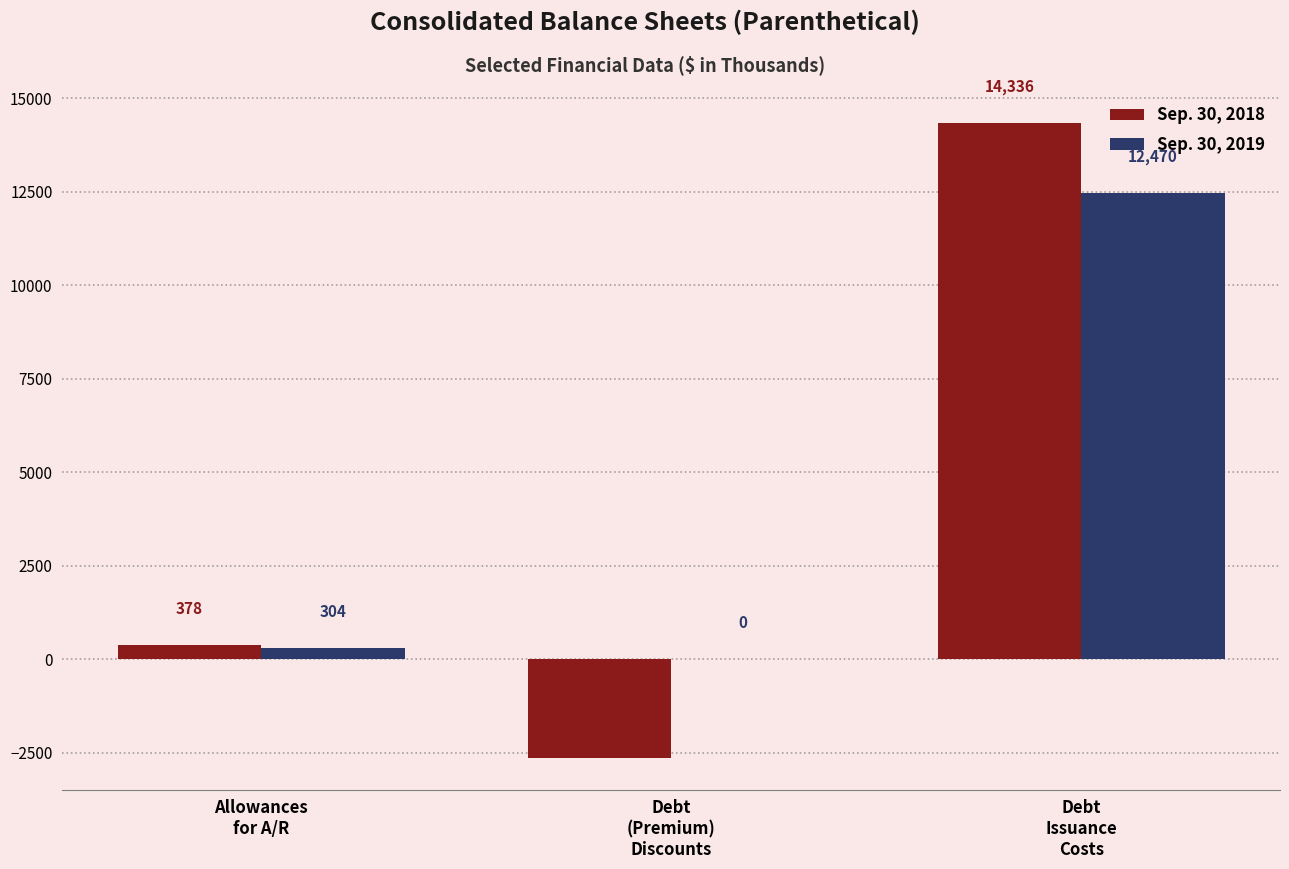

What is the sum of all Sep. 30, 2019 values?

12774